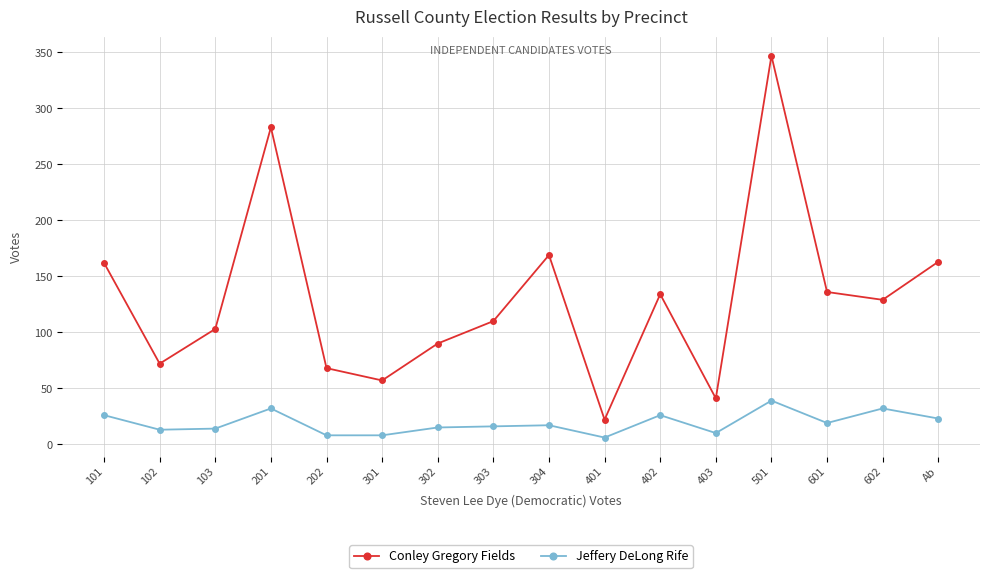

What is the smallest value displayed?

6